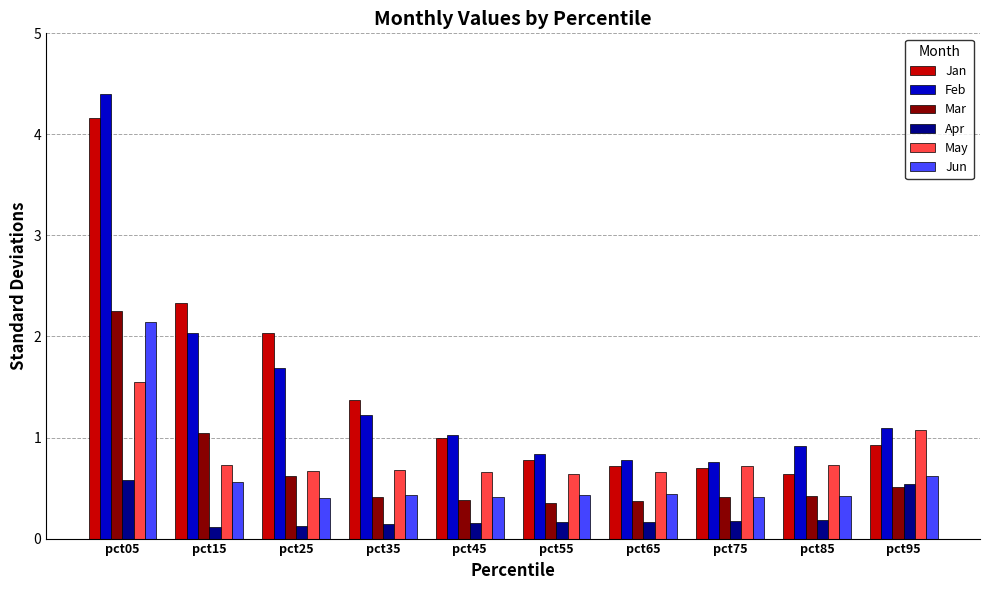

The value of Feb at pct35 is 2.1. True or false?

False